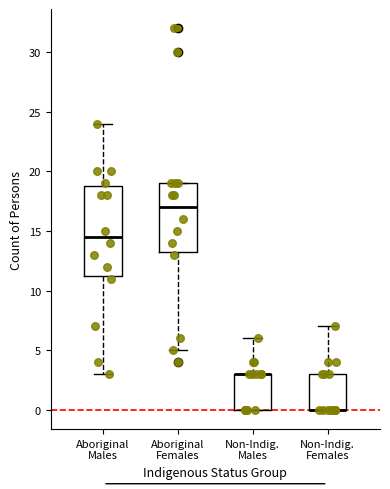

Reading left to right, transcribe this box plot: for each box, give where its median line is, the range the box spans, and where its two whiskers end, as read against the y-axis. The values are not printed on the chart, so give them approximately, as read against the axis.

Aboriginal Males: median 14.5, box 11.5 to 19.0, whiskers 3.0 to 24.0
Aboriginal Females: median 17.0, box 13.5 to 19.0, whiskers 5.0 to 19.0
Non-Indig. Males: median 3.0 (drawn on the box's upper edge), box 0.0 to 3.0, whiskers 0.0 to 6.0
Non-Indig. Females: median 0.0 (drawn on the box's lower edge), box 0.0 to 3.0, whiskers 0.0 to 7.0